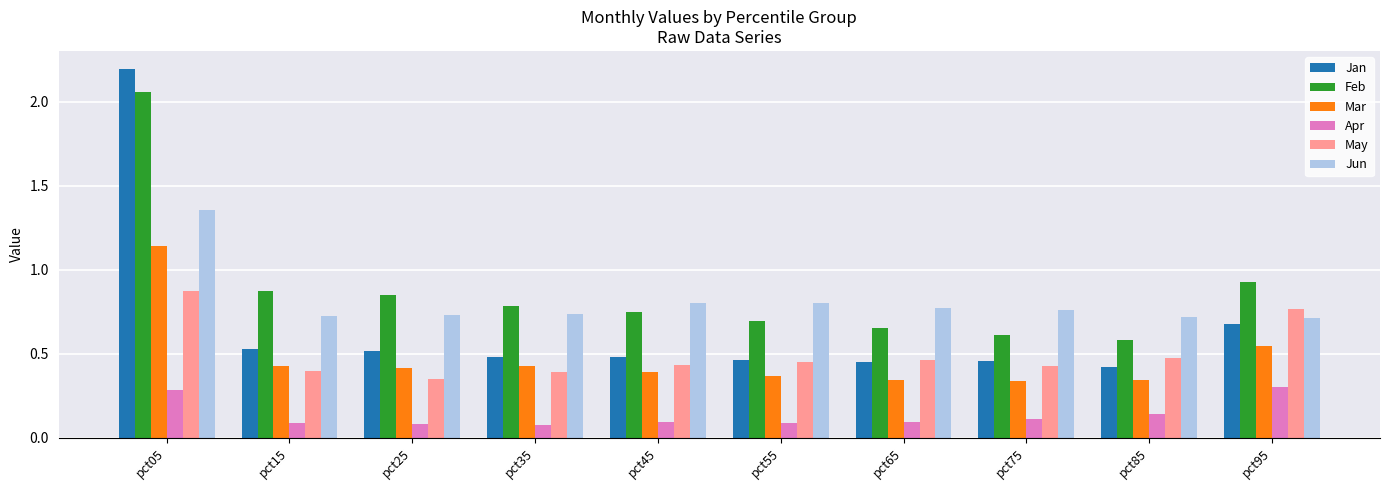

Is it true that Jan equals 0.1 at pct65?

False